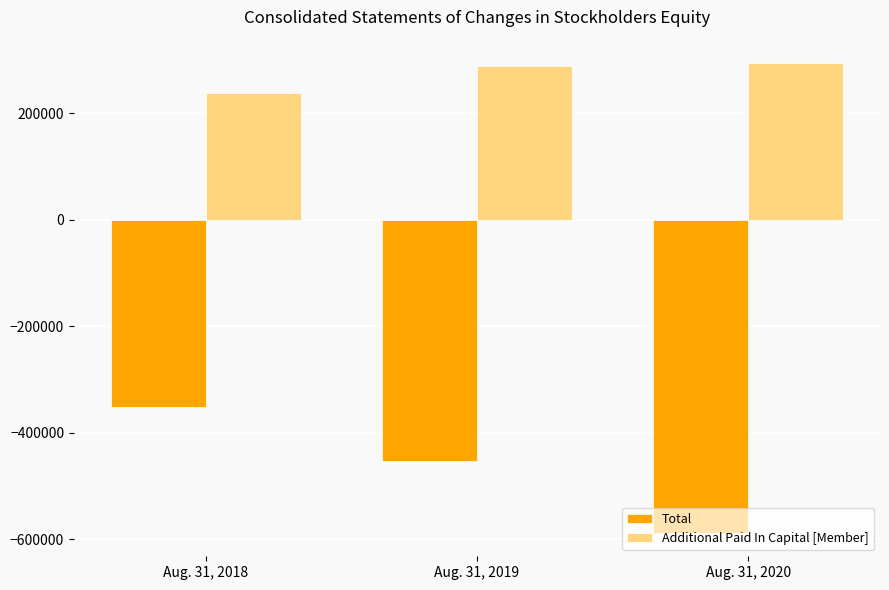

What are all the series names shown in the legend?

Total, Additional Paid In Capital [Member]